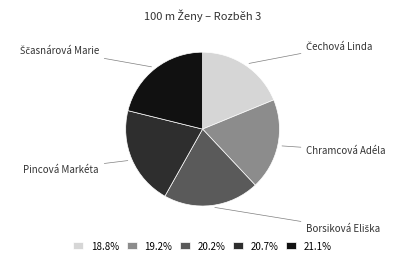

Does any single category account for the majority?

No